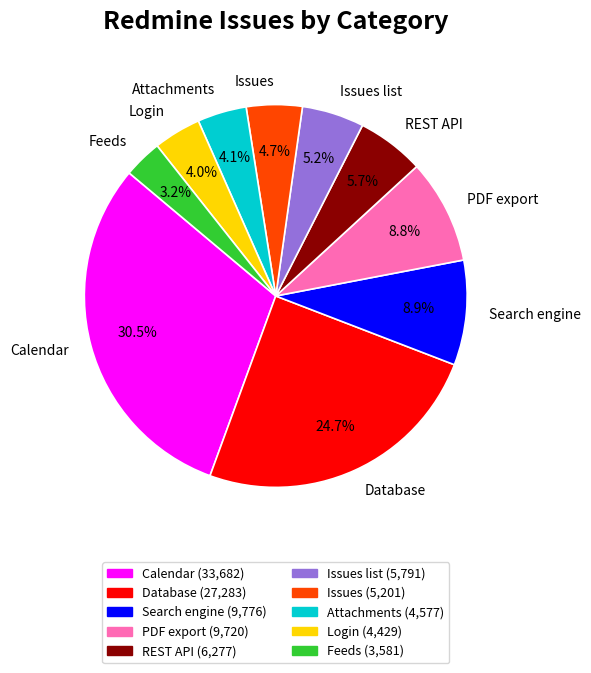

How many segments does this pie chart have?

10